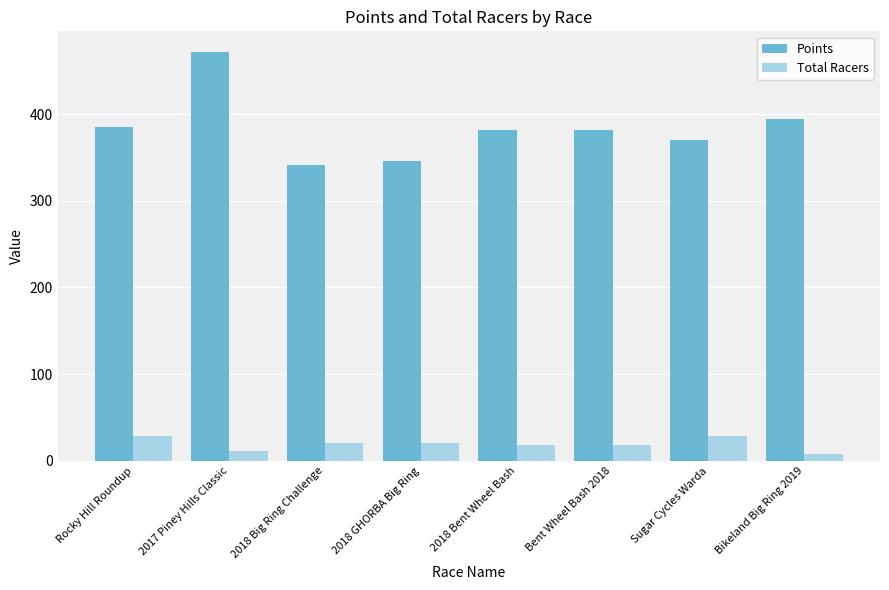

Is it true that Points equals 385.5 at Rocky Hill Roundup?

True